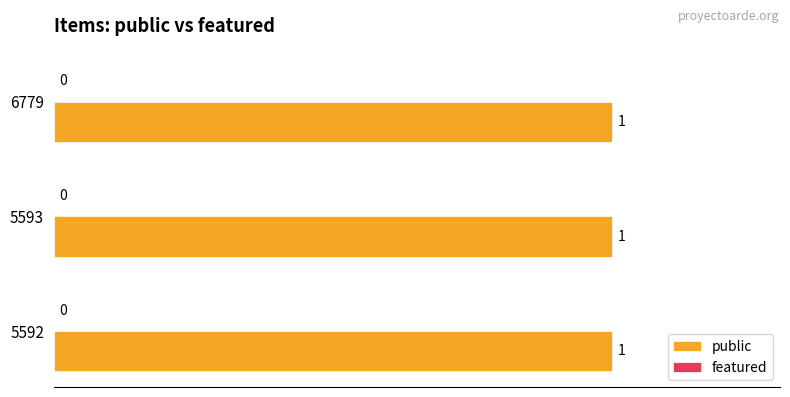

True or false: public has a value of 0 at 5593.

False